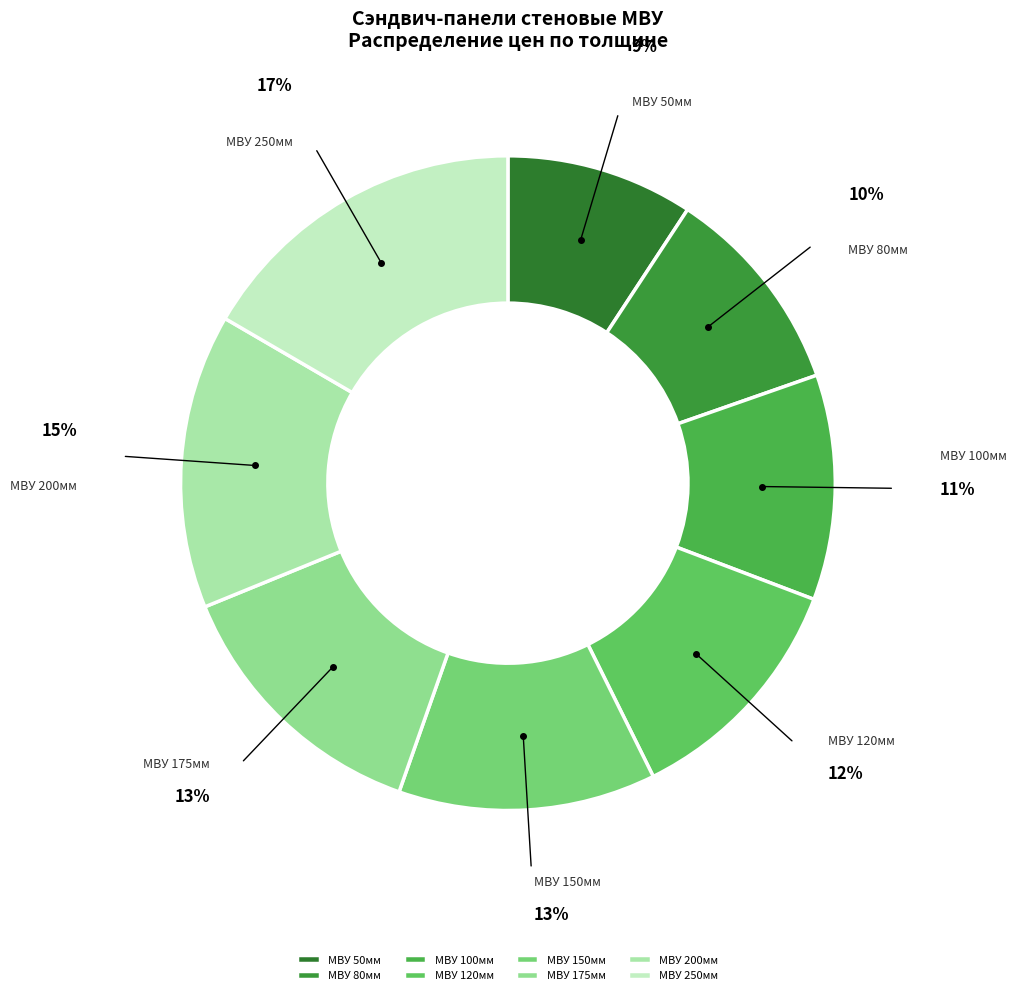

To the nearest percent, what is the combined percentage of МВУ 150мм and МВУ 80мм?

23%